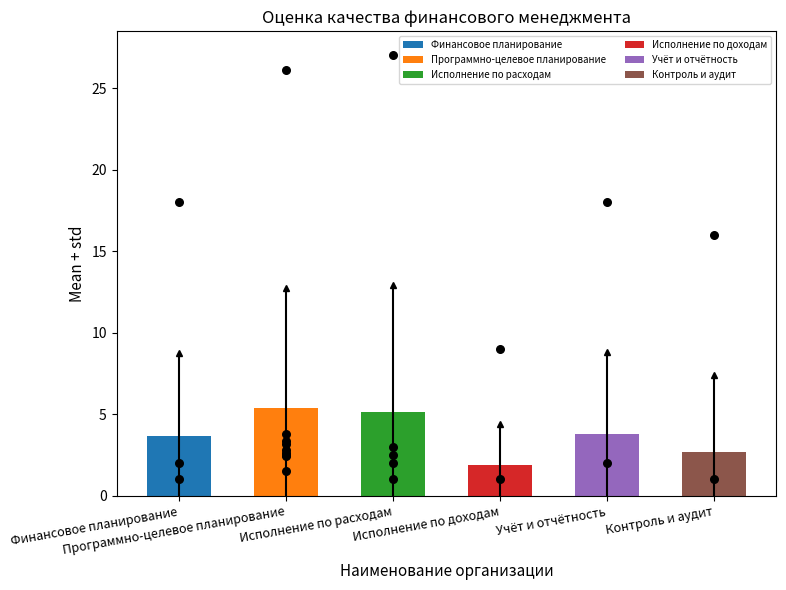

Which series contains the lowest Y value?

Финансовое планирование